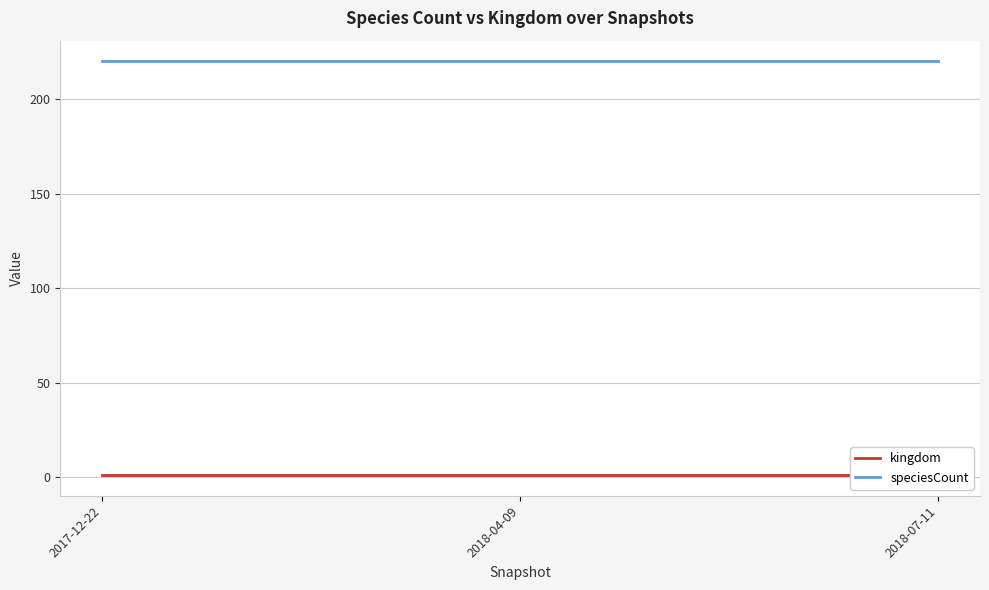

Reading left to right, transcribe all the data shown in this chart.

kingdom: 1	1	1
speciesCount: 220	220	220